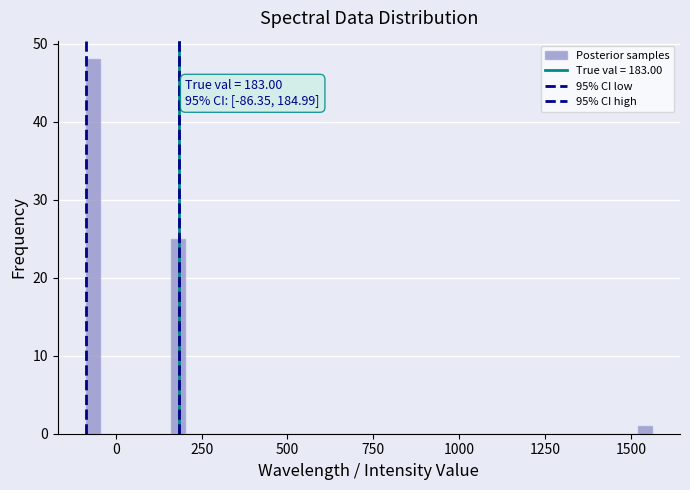

Around what value on the x-axis is the tallest bar? Give the approximate position of its centre, as read against the axis.

-50